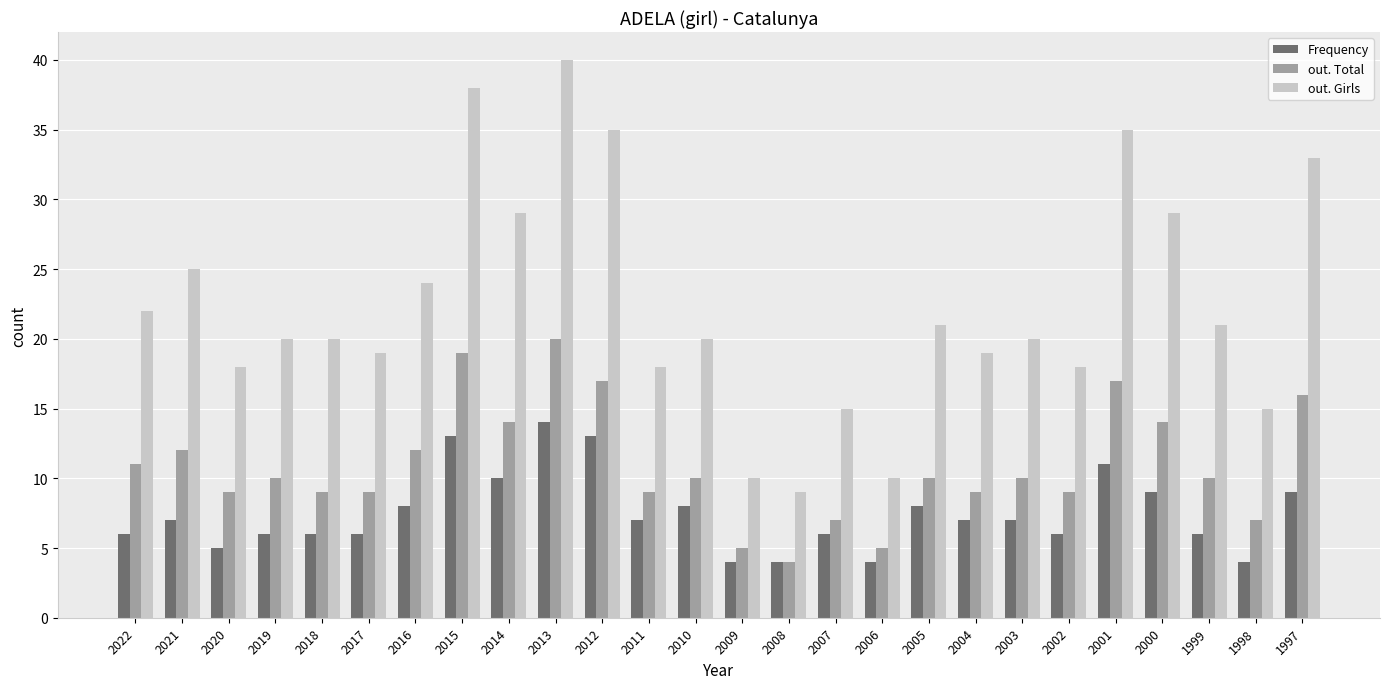

What is the difference between the highest and lowest values at 2003?

13